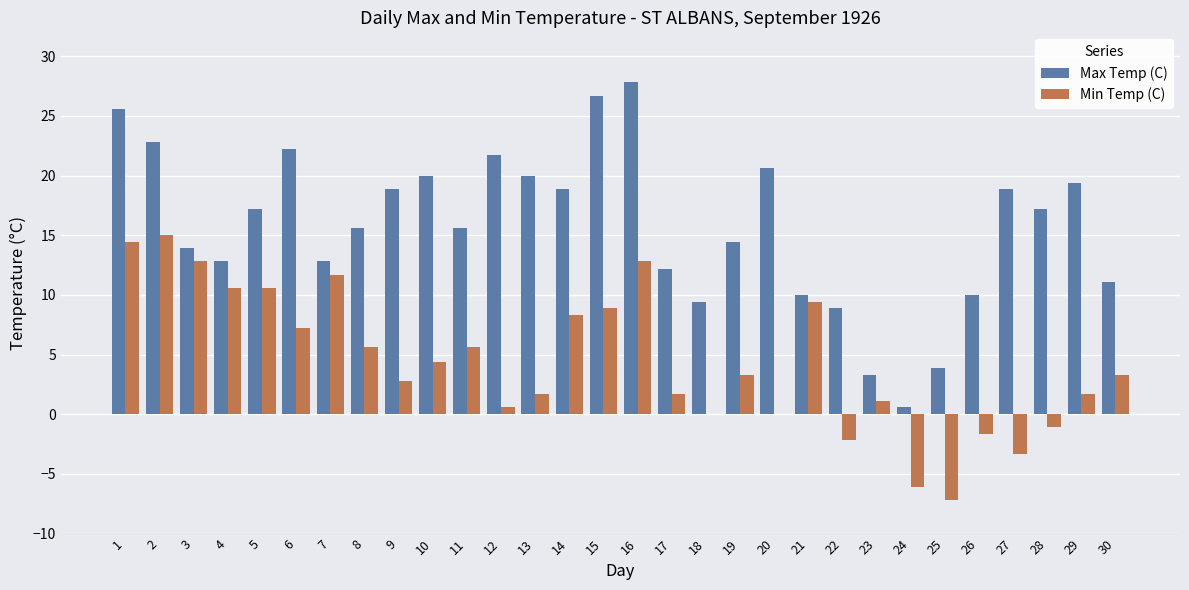

Which series has the largest total across all categories?

Max Temp (C)